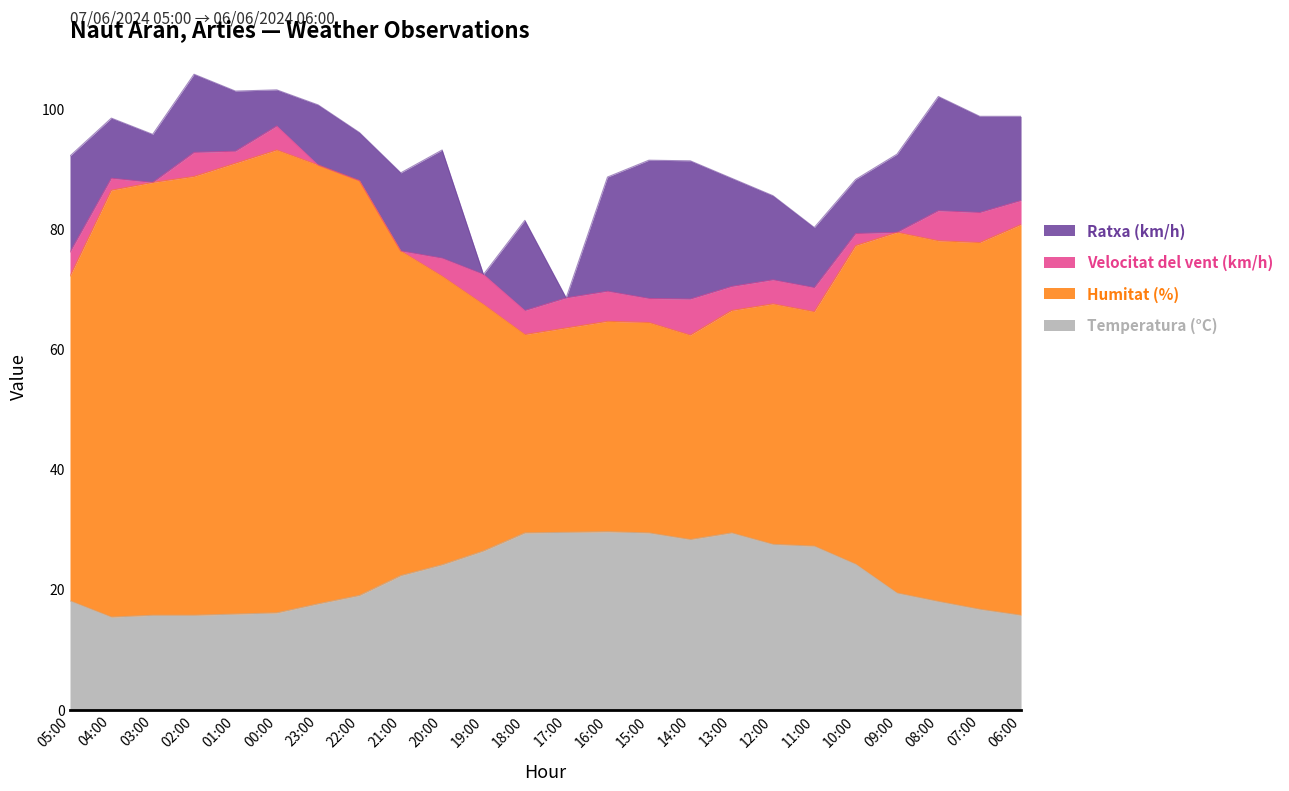

True or false: Humitat (%) and Temperatura (°C) intersect in this chart.

False